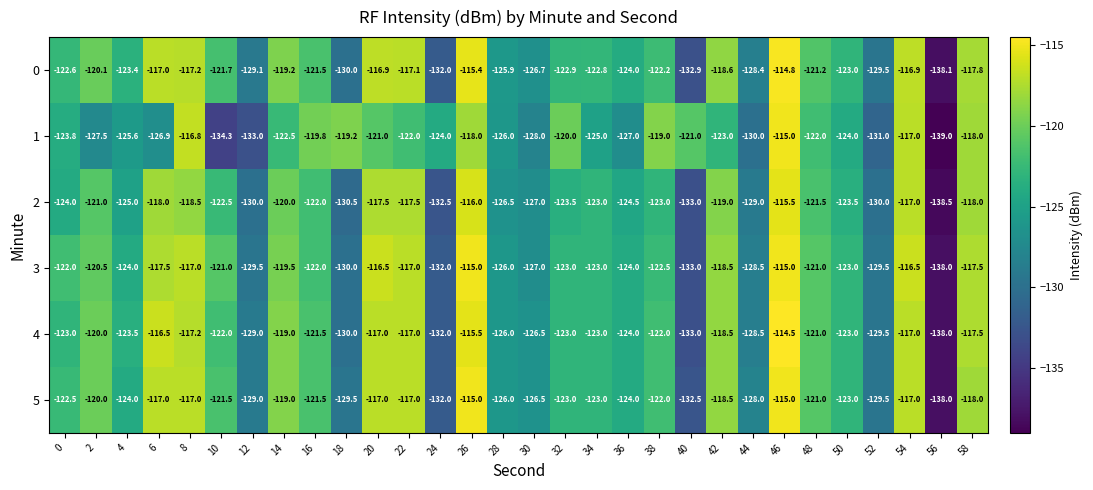

How many distinct data groups are displayed?

6